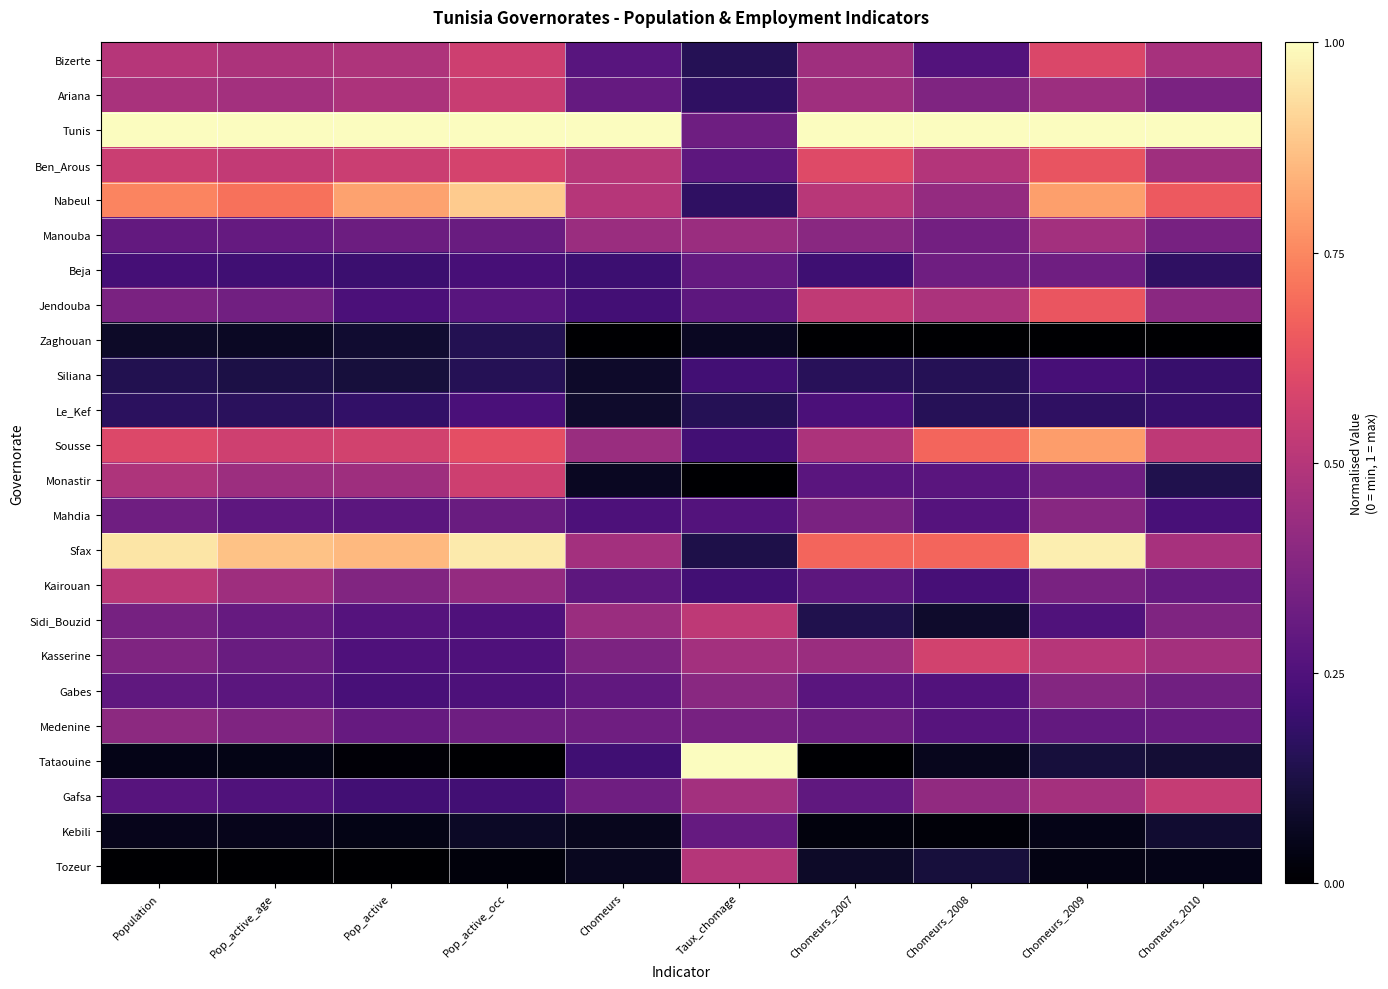

Reading right to left, what are all the values shown in this chart?

Bizerte: Chomeurs_2010=0.5	Chomeurs_2009=0.6	Chomeurs_2008=0.3	Chomeurs_2007=0.4	Taux_chomage=0.2	Chomeurs=0.3	Pop_active_occ=0.6	Pop_active=0.5	Pop_active_age=0.5	Population=0.5
Ariana: Chomeurs_2010=0.4	Chomeurs_2009=0.4	Chomeurs_2008=0.4	Chomeurs_2007=0.4	Taux_chomage=0.2	Chomeurs=0.3	Pop_active_occ=0.5	Pop_active=0.5	Pop_active_age=0.5	Population=0.5
Tunis: Chomeurs_2010=1.0	Chomeurs_2009=1.0	Chomeurs_2008=1.0	Chomeurs_2007=1.0	Taux_chomage=0.3	Chomeurs=1.0	Pop_active_occ=1.0	Pop_active=1.0	Pop_active_age=1.0	Population=1.0
Ben_Arous: Chomeurs_2010=0.4	Chomeurs_2009=0.6	Chomeurs_2008=0.5	Chomeurs_2007=0.6	Taux_chomage=0.3	Chomeurs=0.5	Pop_active_occ=0.6	Pop_active=0.5	Pop_active_age=0.5	Population=0.6
Nabeul: Chomeurs_2010=0.6	Chomeurs_2009=0.8	Chomeurs_2008=0.4	Chomeurs_2007=0.5	Taux_chomage=0.2	Chomeurs=0.5	Pop_active_occ=0.9	Pop_active=0.8	Pop_active_age=0.7	Population=0.7
Manouba: Chomeurs_2010=0.4	Chomeurs_2009=0.5	Chomeurs_2008=0.3	Chomeurs_2007=0.4	Taux_chomage=0.4	Chomeurs=0.4	Pop_active_occ=0.3	Pop_active=0.3	Pop_active_age=0.3	Population=0.3
Beja: Chomeurs_2010=0.2	Chomeurs_2009=0.3	Chomeurs_2008=0.3	Chomeurs_2007=0.2	Taux_chomage=0.3	Chomeurs=0.2	Pop_active_occ=0.2	Pop_active=0.2	Pop_active_age=0.2	Population=0.2
Jendouba: Chomeurs_2010=0.4	Chomeurs_2009=0.6	Chomeurs_2008=0.5	Chomeurs_2007=0.5	Taux_chomage=0.3	Chomeurs=0.2	Pop_active_occ=0.3	Pop_active=0.2	Pop_active_age=0.3	Population=0.4
Zaghouan: Chomeurs_2010=0.0	Chomeurs_2009=0.0	Chomeurs_2008=0.0	Chomeurs_2007=0.0	Taux_chomage=0.1	Chomeurs=0.0	Pop_active_occ=0.1	Pop_active=0.1	Pop_active_age=0.1	Population=0.1
Siliana: Chomeurs_2010=0.2	Chomeurs_2009=0.2	Chomeurs_2008=0.2	Chomeurs_2007=0.2	Taux_chomage=0.2	Chomeurs=0.1	Pop_active_occ=0.2	Pop_active=0.1	Pop_active_age=0.1	Population=0.1
Le_Kef: Chomeurs_2010=0.2	Chomeurs_2009=0.2	Chomeurs_2008=0.2	Chomeurs_2007=0.2	Taux_chomage=0.2	Chomeurs=0.1	Pop_active_occ=0.2	Pop_active=0.2	Pop_active_age=0.2	Population=0.2
Sousse: Chomeurs_2010=0.5	Chomeurs_2009=0.8	Chomeurs_2008=0.7	Chomeurs_2007=0.5	Taux_chomage=0.2	Chomeurs=0.4	Pop_active_occ=0.6	Pop_active=0.6	Pop_active_age=0.6	Population=0.6
Monastir: Chomeurs_2010=0.1	Chomeurs_2009=0.3	Chomeurs_2008=0.3	Chomeurs_2007=0.3	Taux_chomage=0.0	Chomeurs=0.1	Pop_active_occ=0.6	Pop_active=0.4	Pop_active_age=0.4	Population=0.5
Mahdia: Chomeurs_2010=0.2	Chomeurs_2009=0.4	Chomeurs_2008=0.3	Chomeurs_2007=0.4	Taux_chomage=0.3	Chomeurs=0.2	Pop_active_occ=0.3	Pop_active=0.3	Pop_active_age=0.3	Population=0.3
Sfax: Chomeurs_2010=0.5	Chomeurs_2009=1.0	Chomeurs_2008=0.7	Chomeurs_2007=0.7	Taux_chomage=0.1	Chomeurs=0.5	Pop_active_occ=1.0	Pop_active=0.9	Pop_active_age=0.9	Population=0.9
Kairouan: Chomeurs_2010=0.3	Chomeurs_2009=0.4	Chomeurs_2008=0.2	Chomeurs_2007=0.3	Taux_chomage=0.2	Chomeurs=0.3	Pop_active_occ=0.4	Pop_active=0.4	Pop_active_age=0.4	Population=0.5
Sidi_Bouzid: Chomeurs_2010=0.4	Chomeurs_2009=0.3	Chomeurs_2008=0.1	Chomeurs_2007=0.1	Taux_chomage=0.5	Chomeurs=0.4	Pop_active_occ=0.2	Pop_active=0.3	Pop_active_age=0.3	Population=0.3
Kasserine: Chomeurs_2010=0.5	Chomeurs_2009=0.5	Chomeurs_2008=0.6	Chomeurs_2007=0.4	Taux_chomage=0.5	Chomeurs=0.4	Pop_active_occ=0.2	Pop_active=0.2	Pop_active_age=0.3	Population=0.4
Gabes: Chomeurs_2010=0.3	Chomeurs_2009=0.4	Chomeurs_2008=0.3	Chomeurs_2007=0.3	Taux_chomage=0.4	Chomeurs=0.3	Pop_active_occ=0.2	Pop_active=0.2	Pop_active_age=0.3	Population=0.3
Medenine: Chomeurs_2010=0.3	Chomeurs_2009=0.3	Chomeurs_2008=0.3	Chomeurs_2007=0.3	Taux_chomage=0.3	Chomeurs=0.3	Pop_active_occ=0.3	Pop_active=0.3	Pop_active_age=0.4	Population=0.4
Tataouine: Chomeurs_2010=0.1	Chomeurs_2009=0.1	Chomeurs_2008=0.1	Chomeurs_2007=0.0	Taux_chomage=1.0	Chomeurs=0.2	Pop_active_occ=0.0	Pop_active=0.0	Pop_active_age=0.0	Population=0.0
Gafsa: Chomeurs_2010=0.5	Chomeurs_2009=0.5	Chomeurs_2008=0.4	Chomeurs_2007=0.3	Taux_chomage=0.5	Chomeurs=0.3	Pop_active_occ=0.2	Pop_active=0.2	Pop_active_age=0.3	Population=0.3
Kebili: Chomeurs_2010=0.1	Chomeurs_2009=0.0	Chomeurs_2008=0.0	Chomeurs_2007=0.0	Taux_chomage=0.3	Chomeurs=0.1	Pop_active_occ=0.1	Pop_active=0.0	Pop_active_age=0.1	Population=0.1
Tozeur: Chomeurs_2010=0.0	Chomeurs_2009=0.0	Chomeurs_2008=0.1	Chomeurs_2007=0.1	Taux_chomage=0.5	Chomeurs=0.1	Pop_active_occ=0.0	Pop_active=0.0	Pop_active_age=0.0	Population=0.0